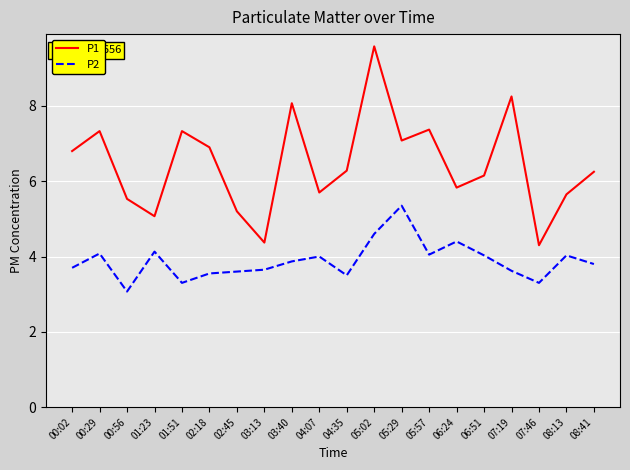

What position from the left is 02:18?

6